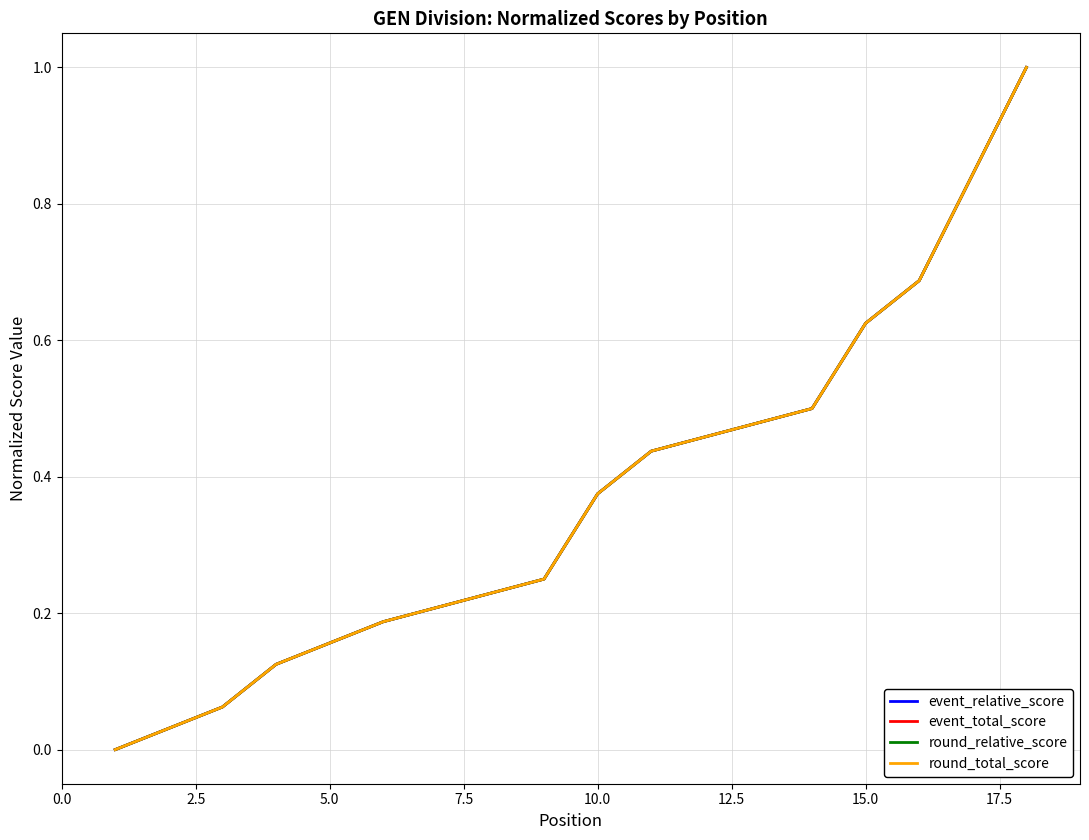

True or false: event_relative_score has more than 1 points higher than both neighbors.

False